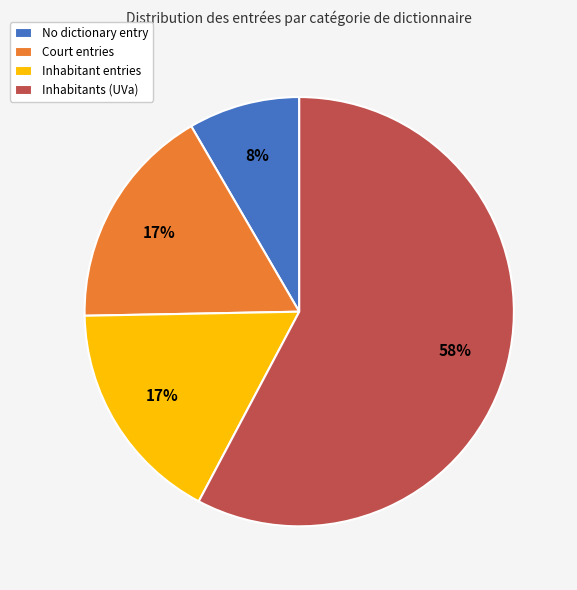

What percentage is the Inhabitant entries slice, to the nearest percent?

17%